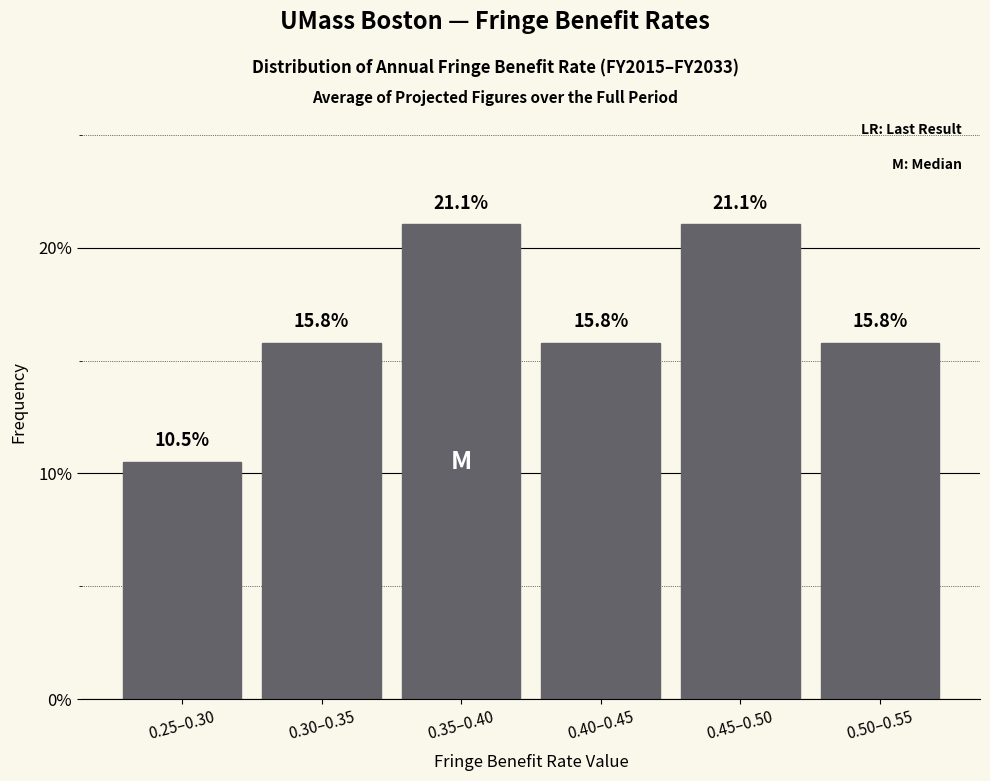

Reading left to right, extract all data points from this chart.

10.5	15.8	21.1	15.8	21.1	15.8